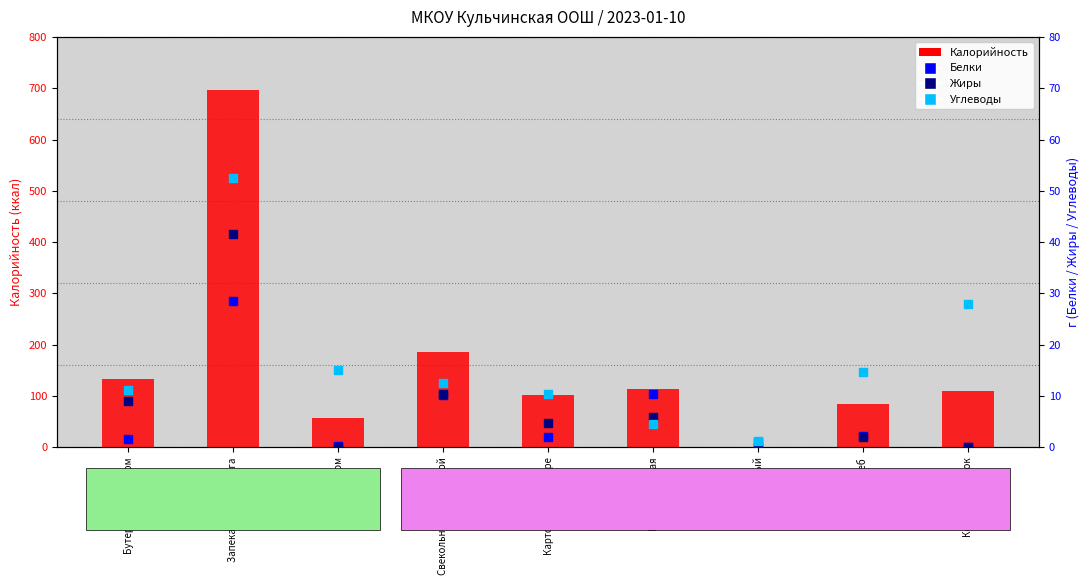

What is the total value across all series at Запеканка из творога?

819.6